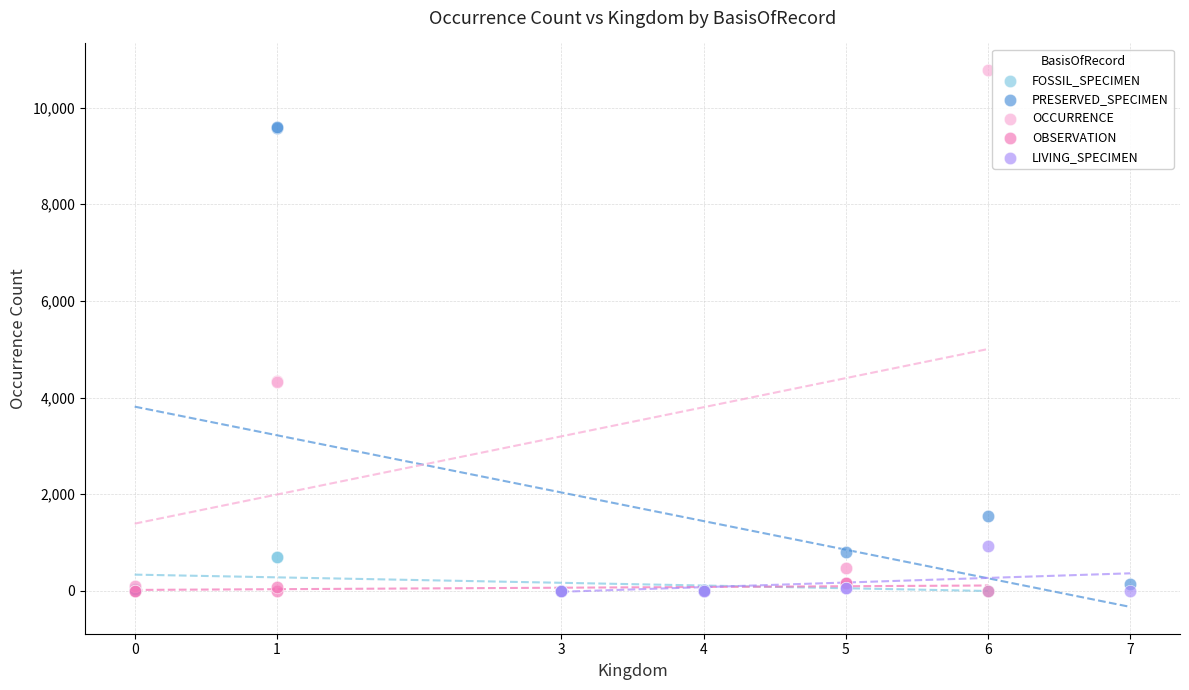

What are all the series names shown in the legend?

FOSSIL_SPECIMEN, PRESERVED_SPECIMEN, OCCURRENCE, OBSERVATION, LIVING_SPECIMEN